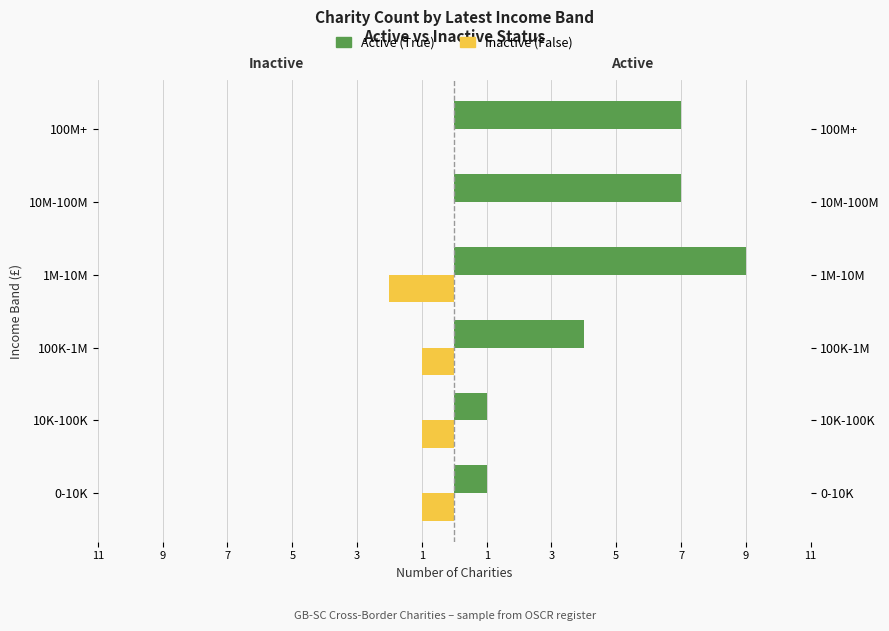

At how many categories does at least one series exceed 3?

4